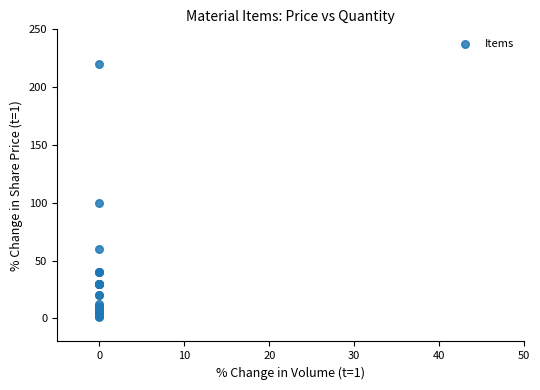

What Y value in the scatter plot is closest to 110?

100